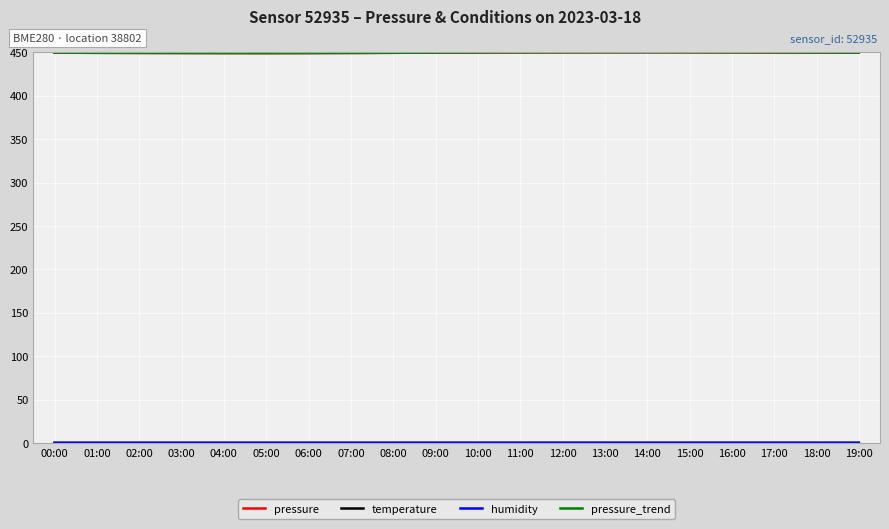

What is the greatest value displayed?

450.0